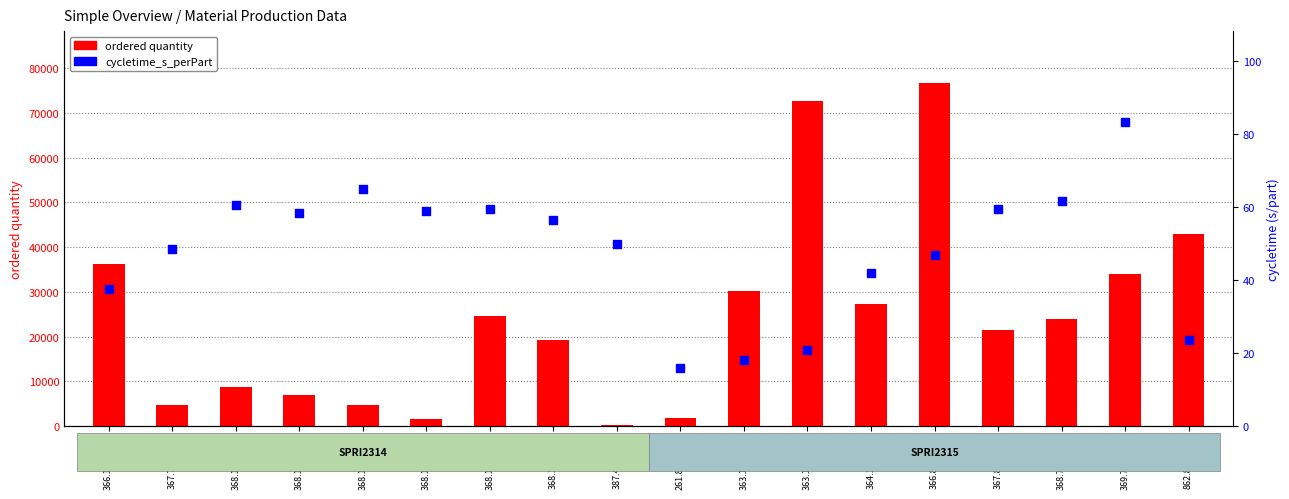

What are all the series names shown in the legend?

ordered quantity, cycletime_s_perPart